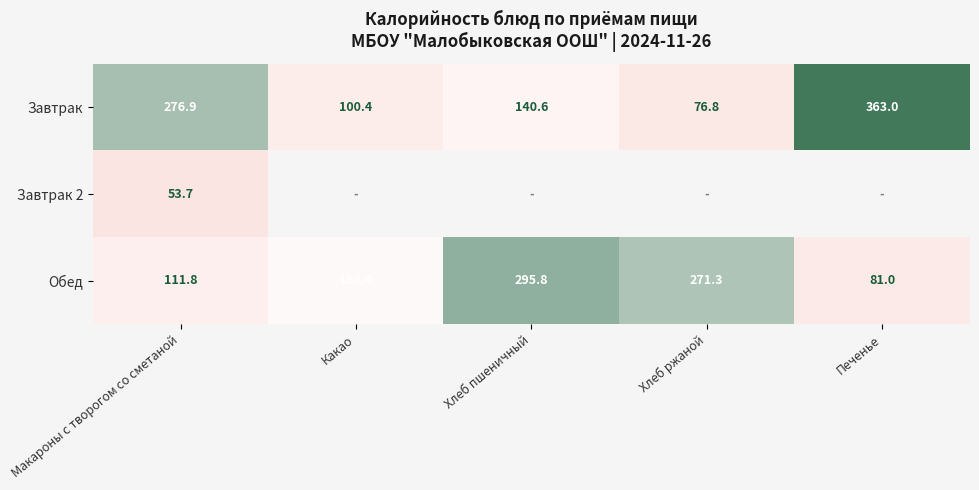

At Макароны с творогом со сметаной, list the series in order from smallest to largest.

Завтрак 2, Обед, Завтрак